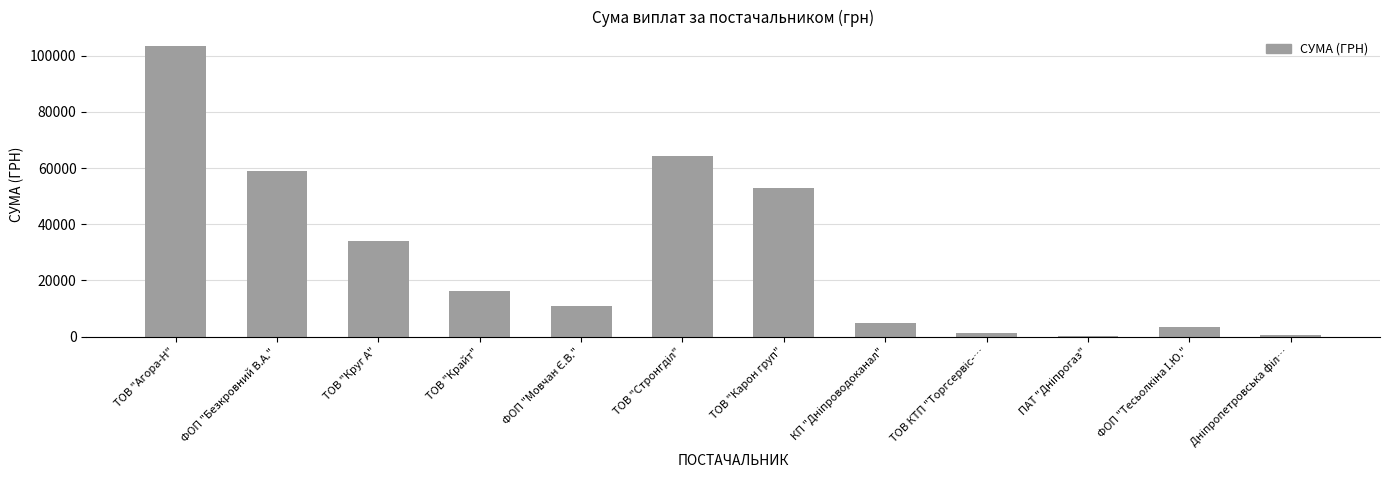

What is the sum of all values?

350544.3